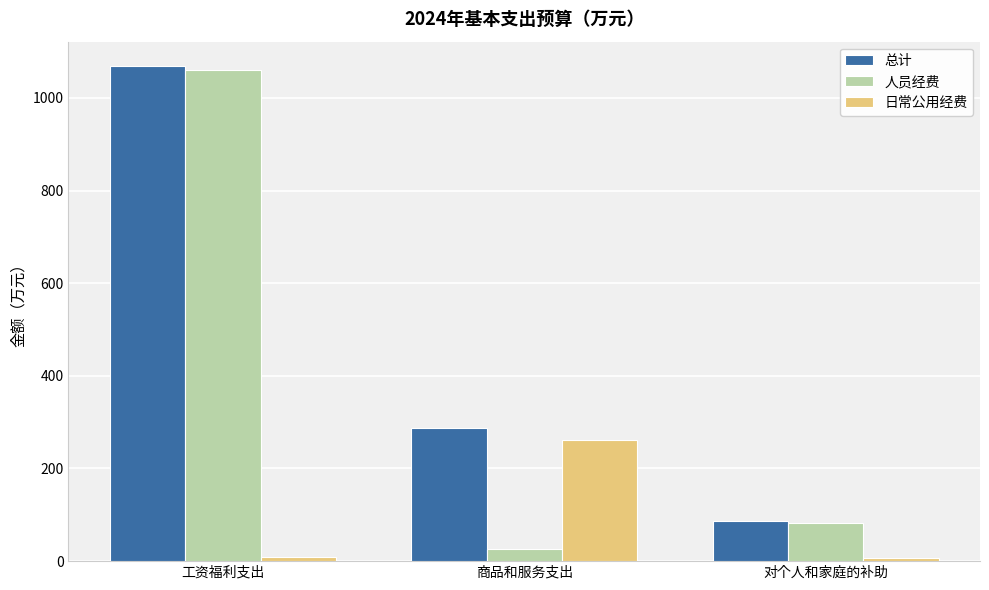

List the series in order of their overall mean, lowest first.

日常公用经费, 人员经费, 总计